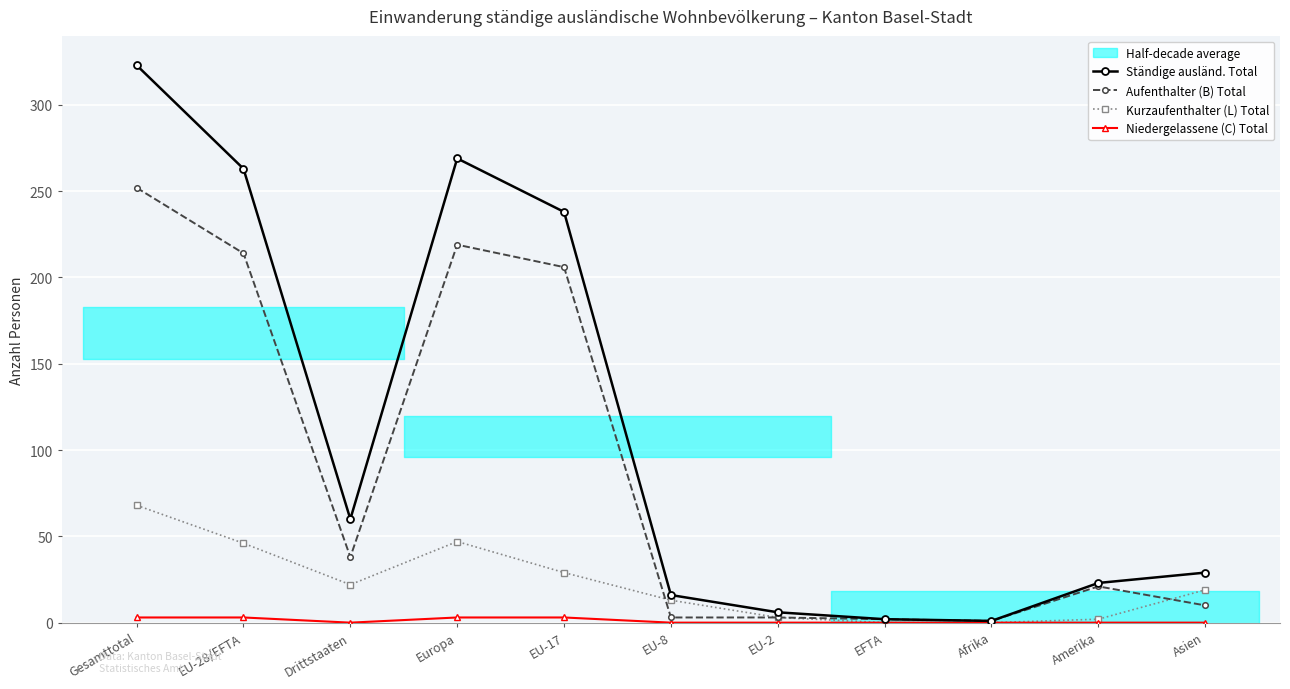

Is the value of Ständige ausländ. Total at Europa greater than the value of Aufenthalter (B) Total at Afrika?

Yes